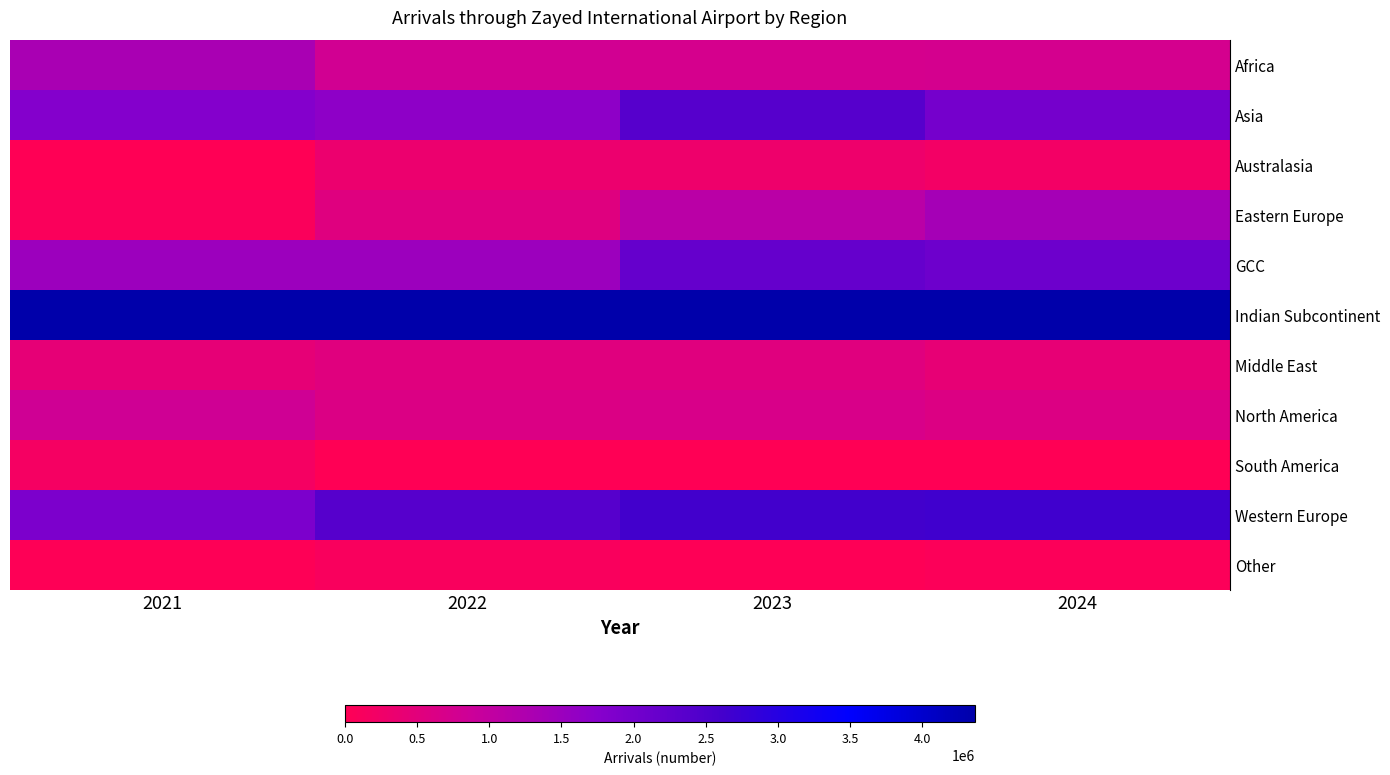

How many data points does each series have?

4